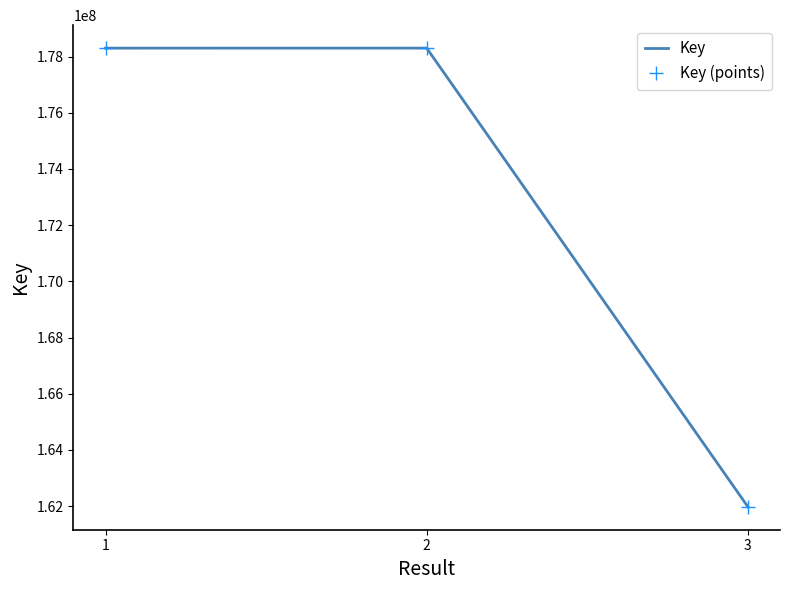

What is the approximate value of Key at 2, to the nearest 10?

178303580